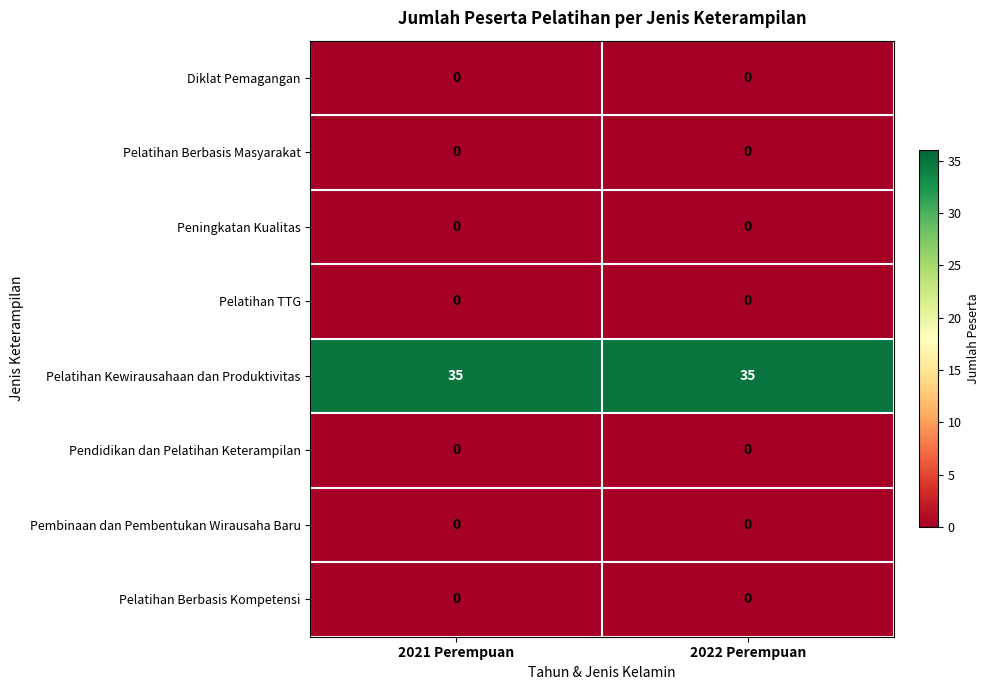

True or false: Pendidikan dan Pelatihan Keterampilan has a value of 0 at 2022 Perempuan.

True